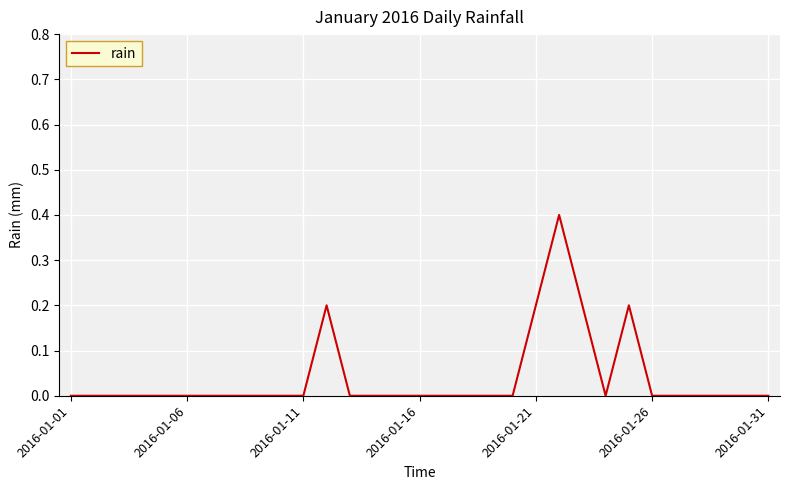

How many values are between 0 and 1?

31